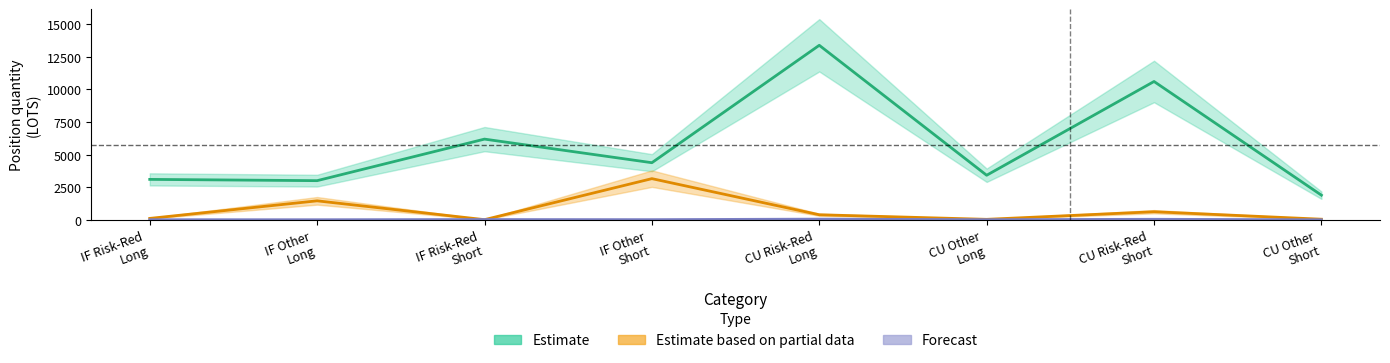

Where do Estimate based on partial data and Forecast first cross each other?

IF Other
Long and IF Risk-Red
Short